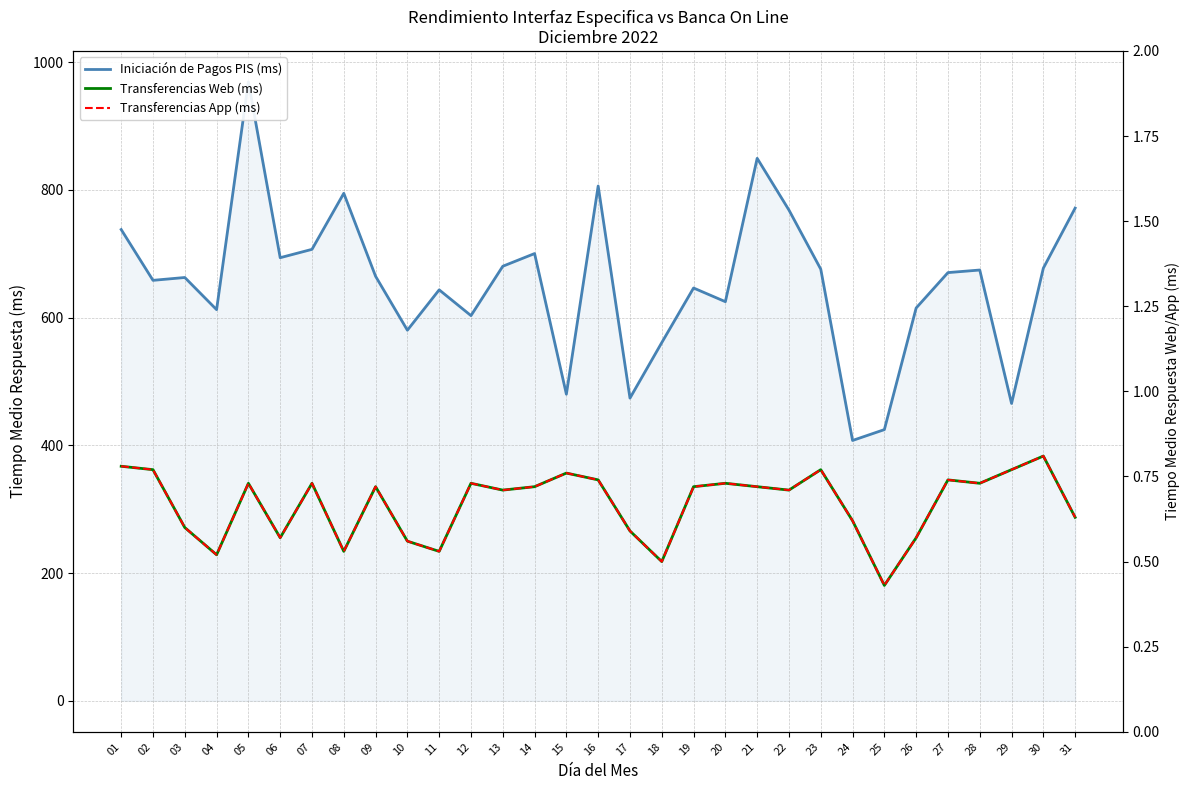

What is the spread (max minus min) of values at 04?

612.0